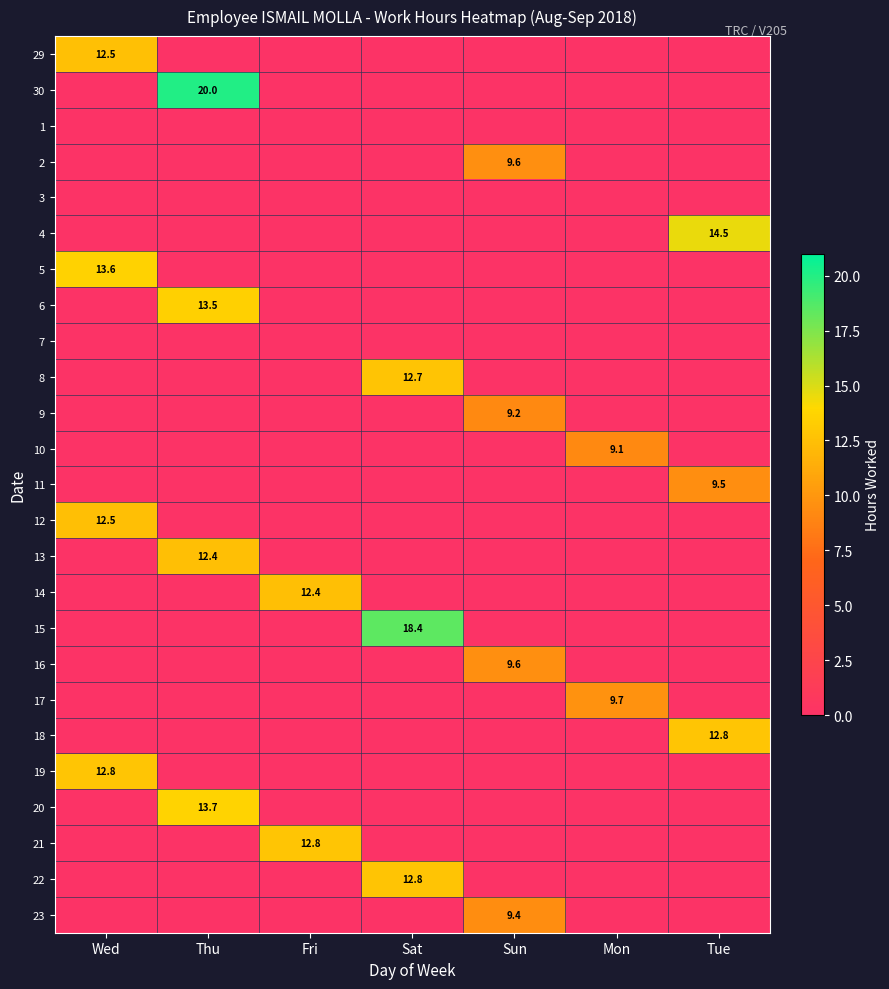

The 8 series shows 12.7 at Sat. True or false?

True